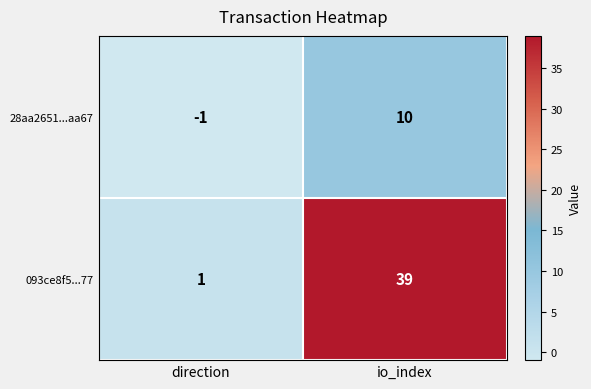

Reading right to left, extract all data points from this chart.

28aa2651...aa67: io_index=10	direction=-1
093ce8f5...77: io_index=39	direction=1